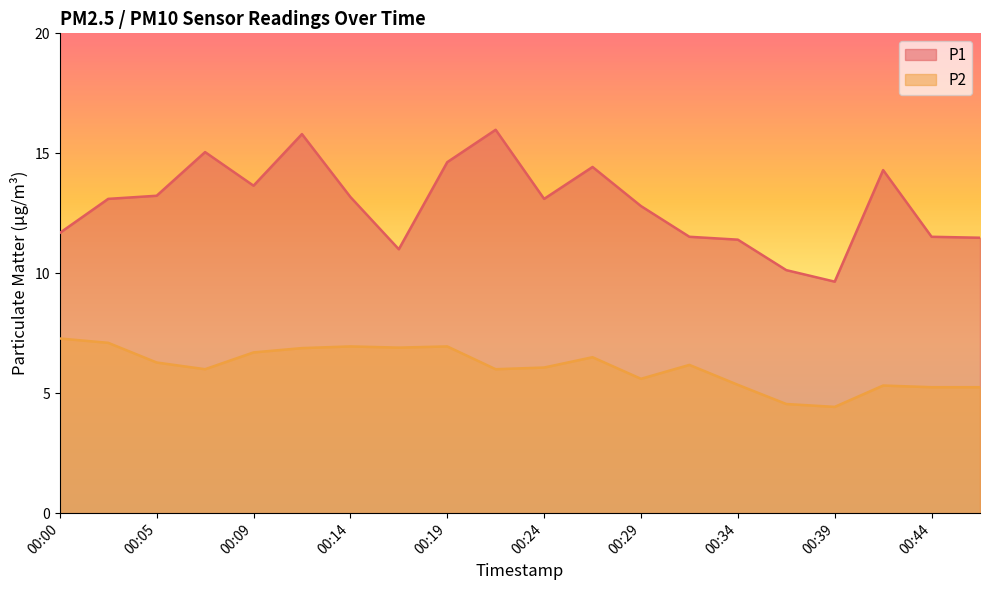

Read the P1 value at 00:09.

13.7